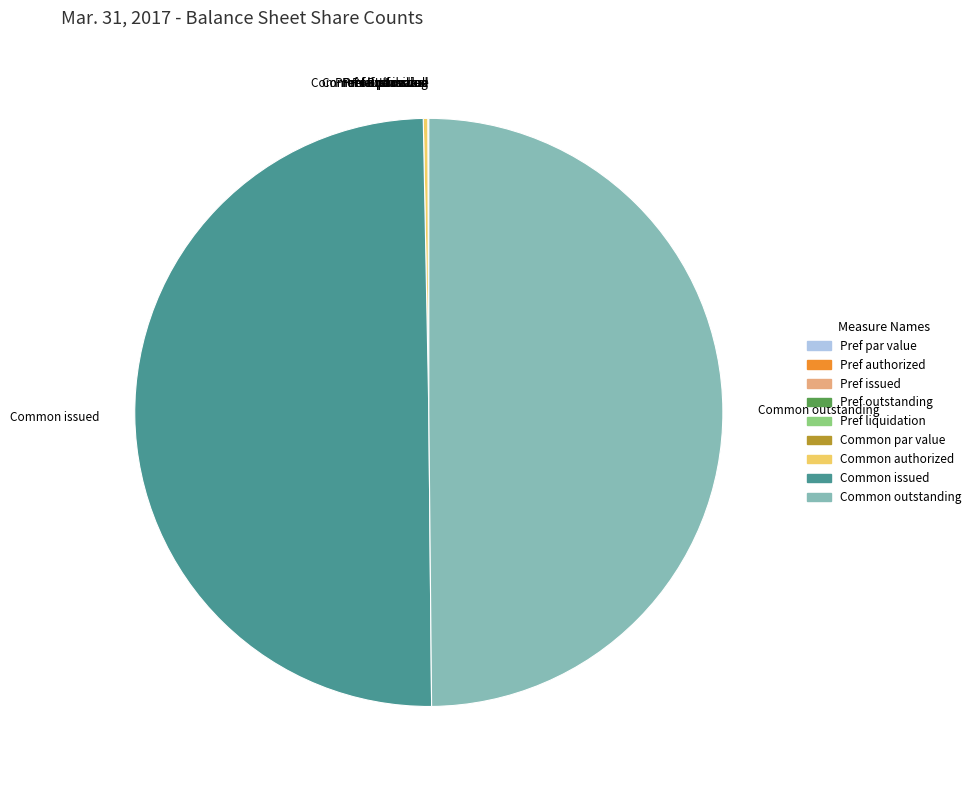

Does Common outstanding represent more than half of the total?

No